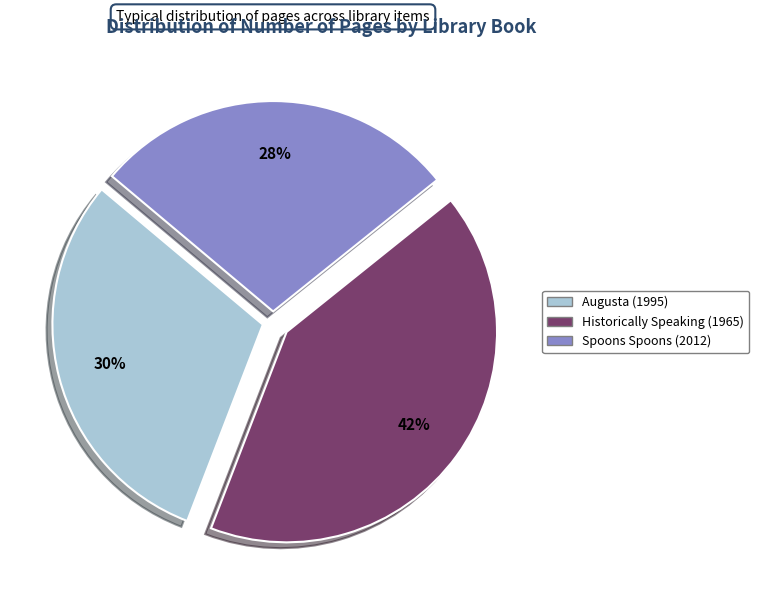

Is the sum of Augusta (1995) and Historically Speaking (1965) greater than half?

Yes